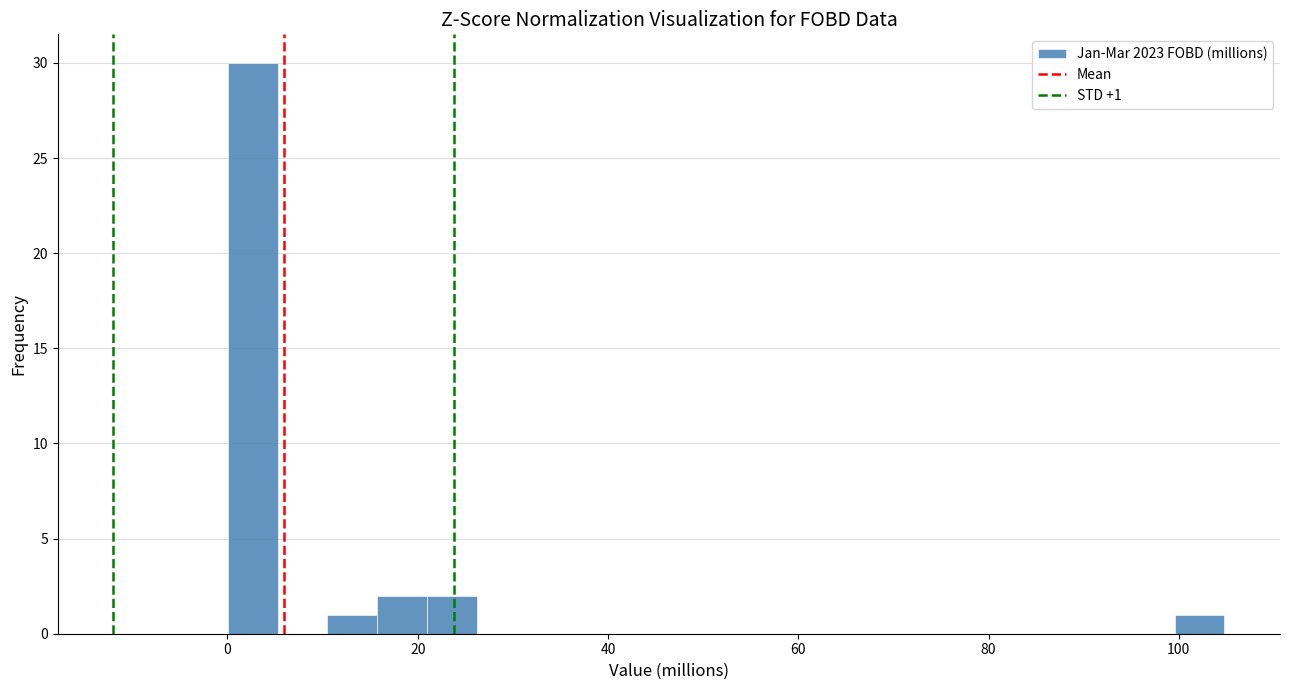

Read against the x-axis, roughly where is the centre of the tallest bar?

2